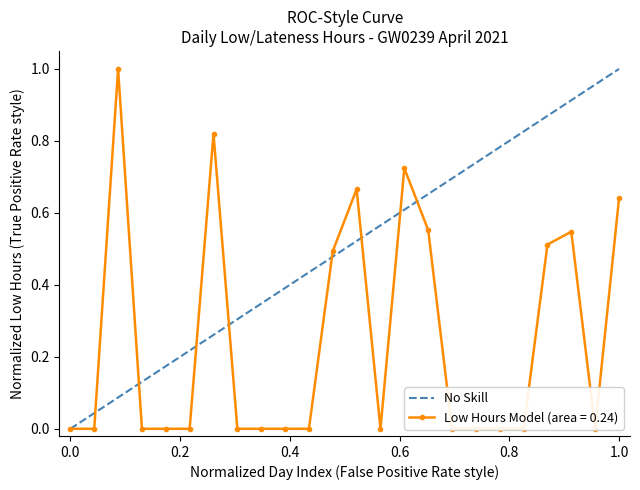

Count the values in the range 0 to 1.

2